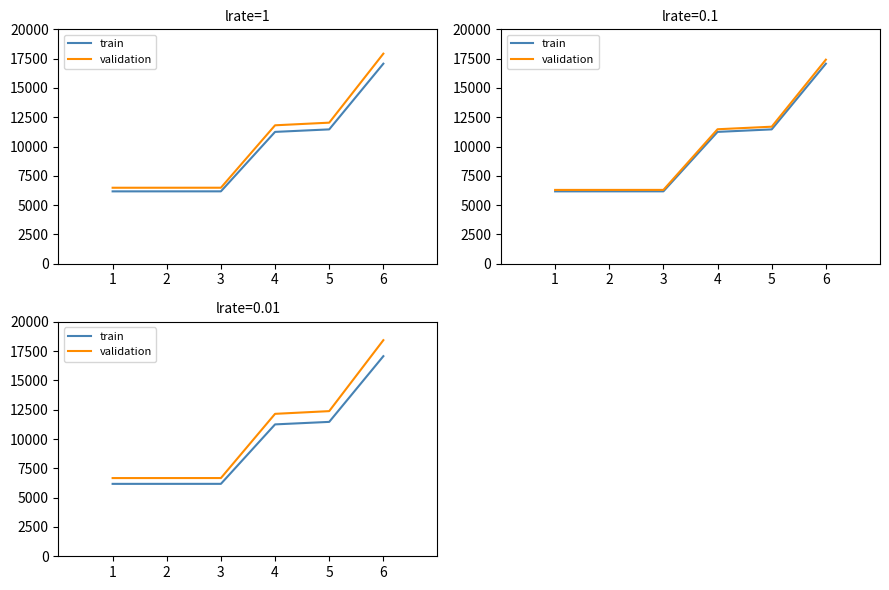

What is the average value of the train series?

9720.0